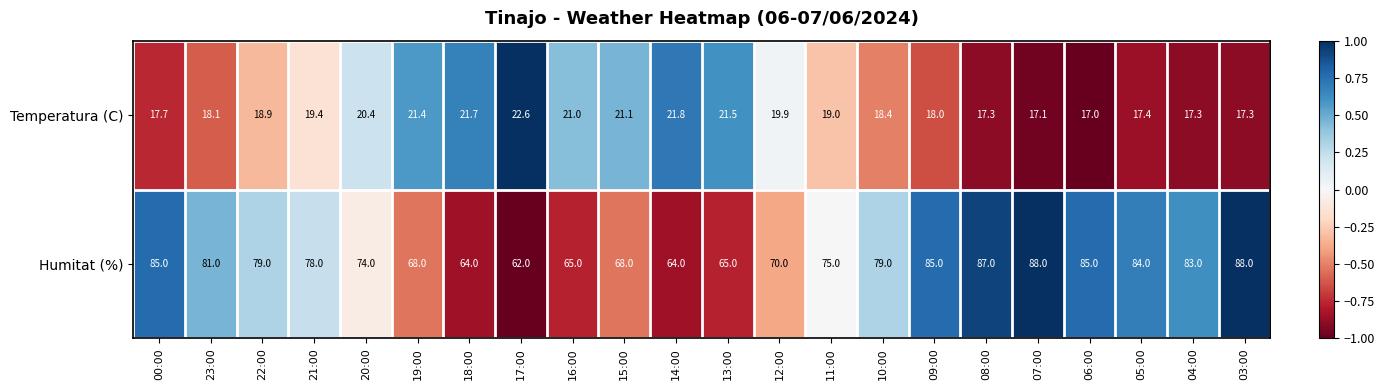

Which series changed the most between 06:00 and 03:00?

Humitat (%)